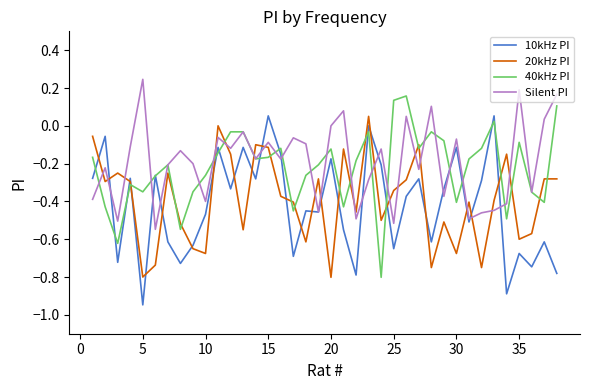

True or false: 20kHz PI and Silent PI intersect in this chart.

True